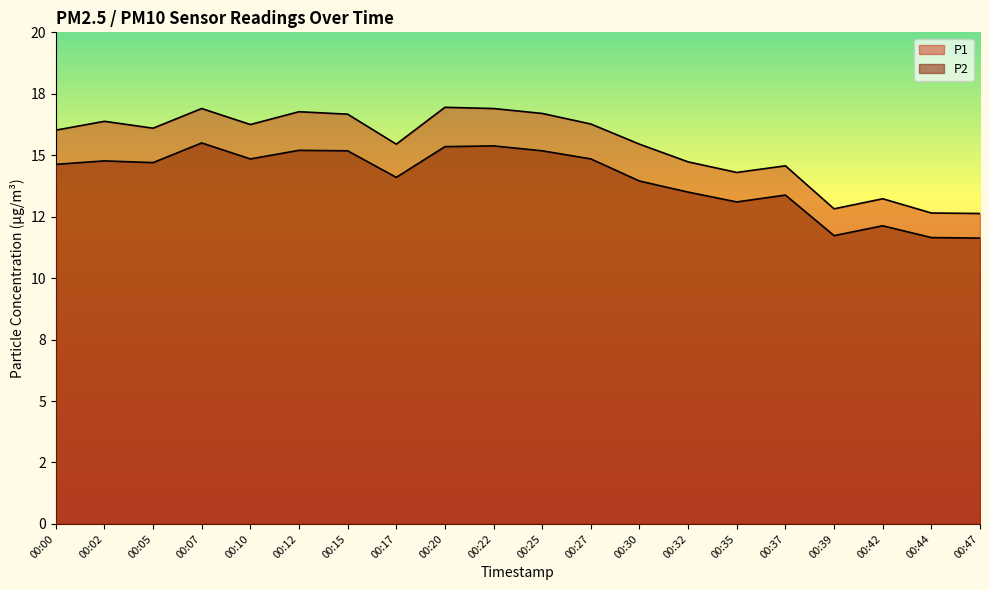

Is it true that P2 equals 15.2 at 00:25?

True